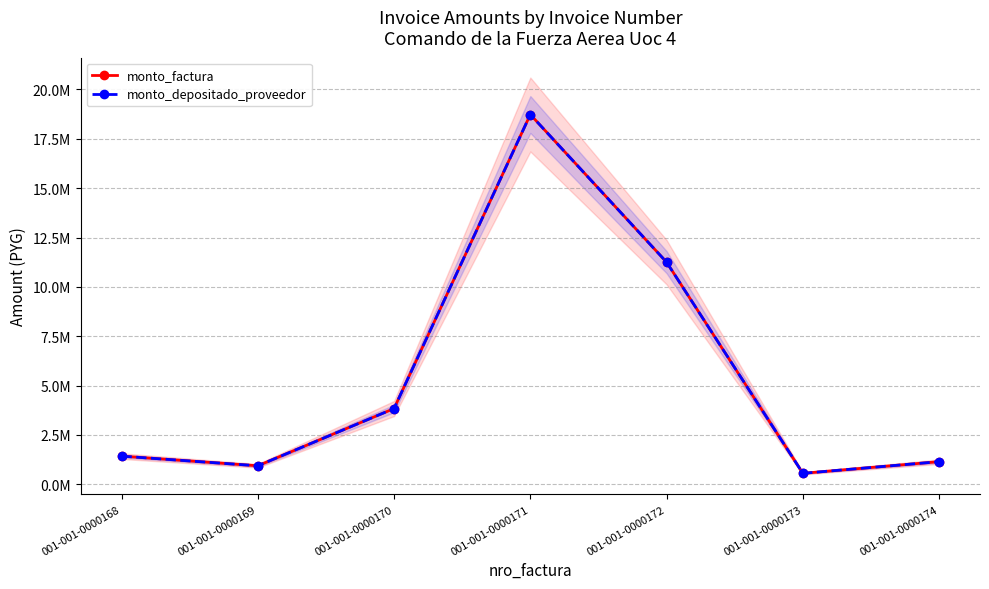

True or false: monto_factura and monto_depositado_proveedor cross at least once.

False